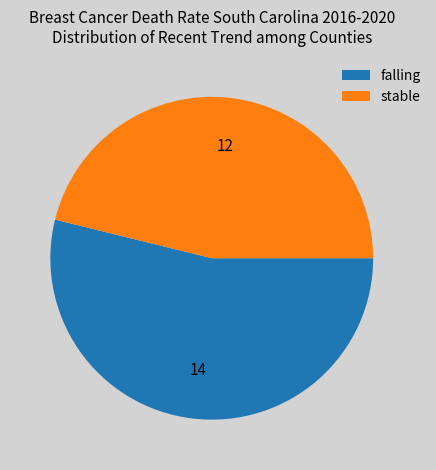

The stable slice represents 46% of the pie. True or false?

True